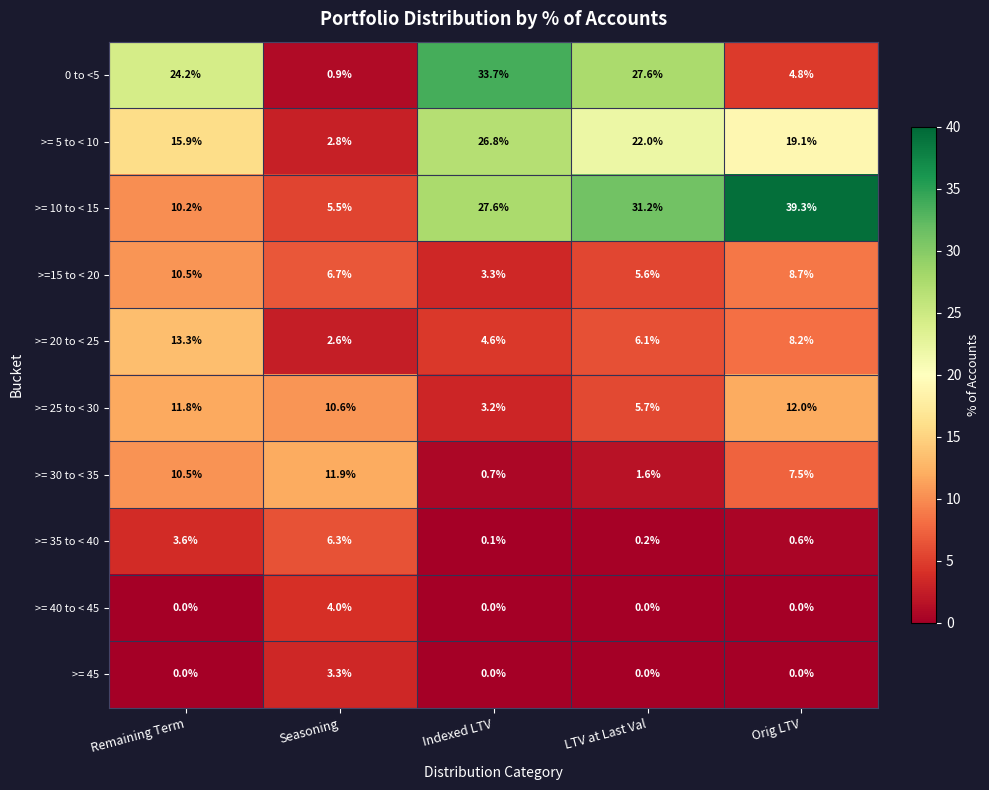

What is the total value across all series at Remaining Term?

100.0